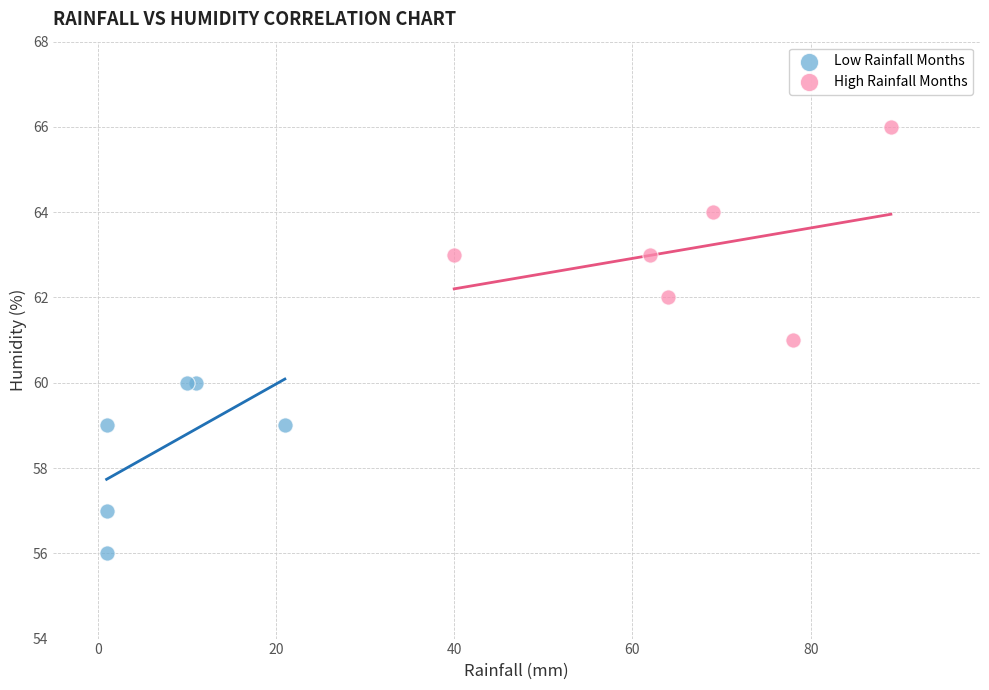

Which series reaches the maximum Y coordinate?

High Rainfall Months